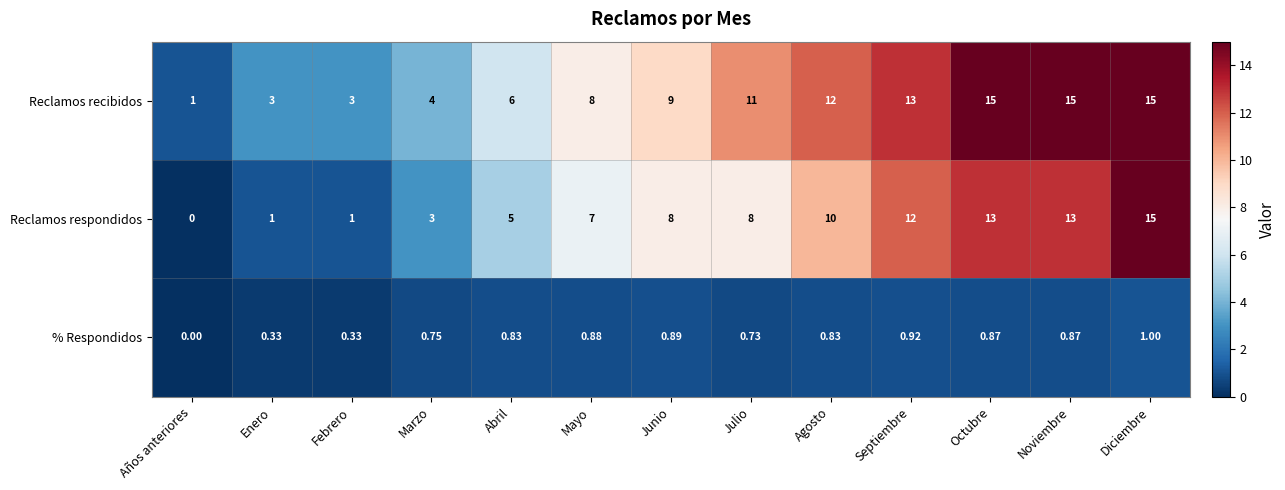

Rank the series at Enero from highest to lowest value.

Reclamos recibidos, Reclamos respondidos, % Respondidos